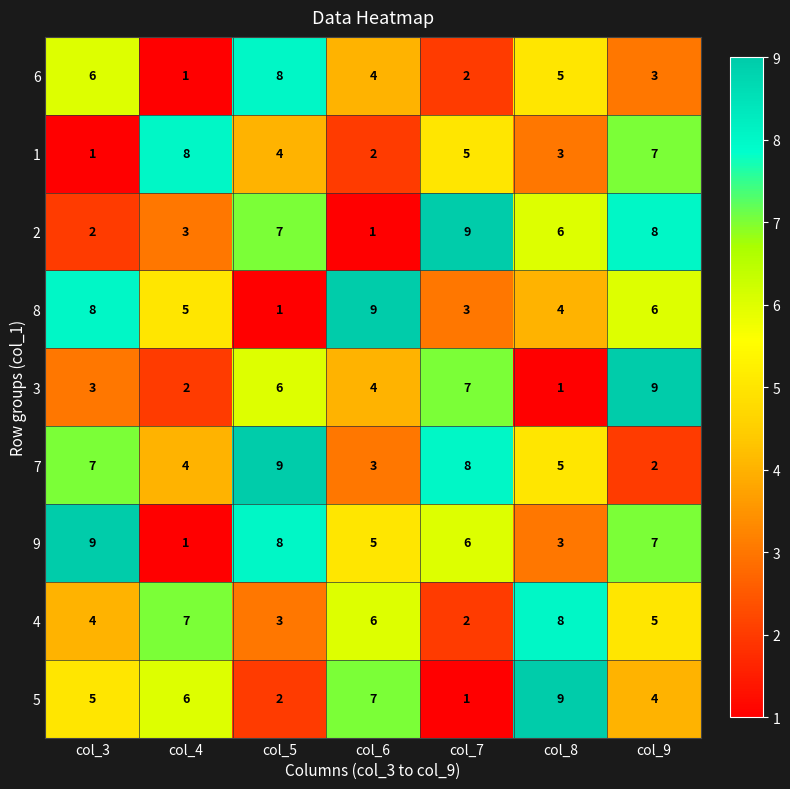

Which series changed the most between col_5 and col_6?

8